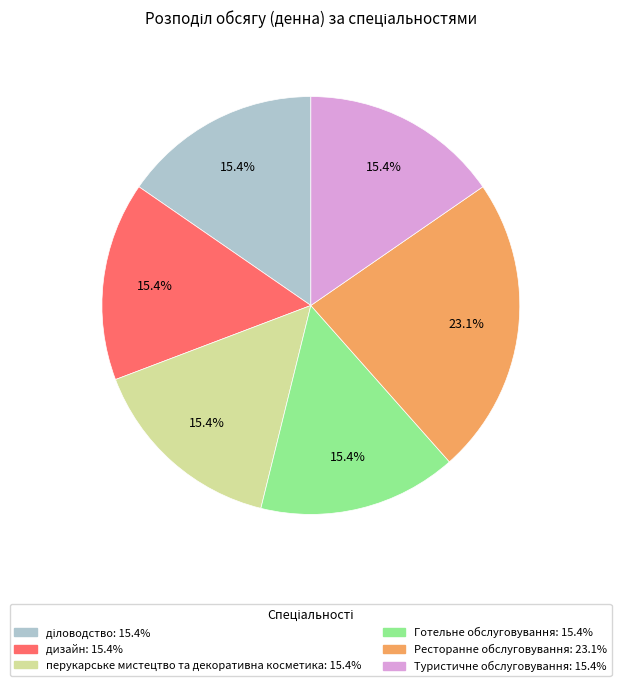

Which slice is the largest?

Ресторанне обслуговування